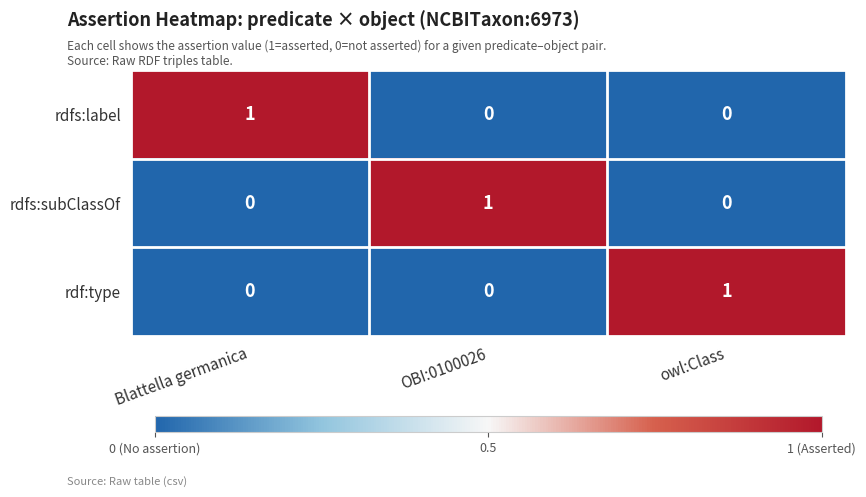

True or false: rdfs:subClassOf has a value of -1 at owl:Class.

False